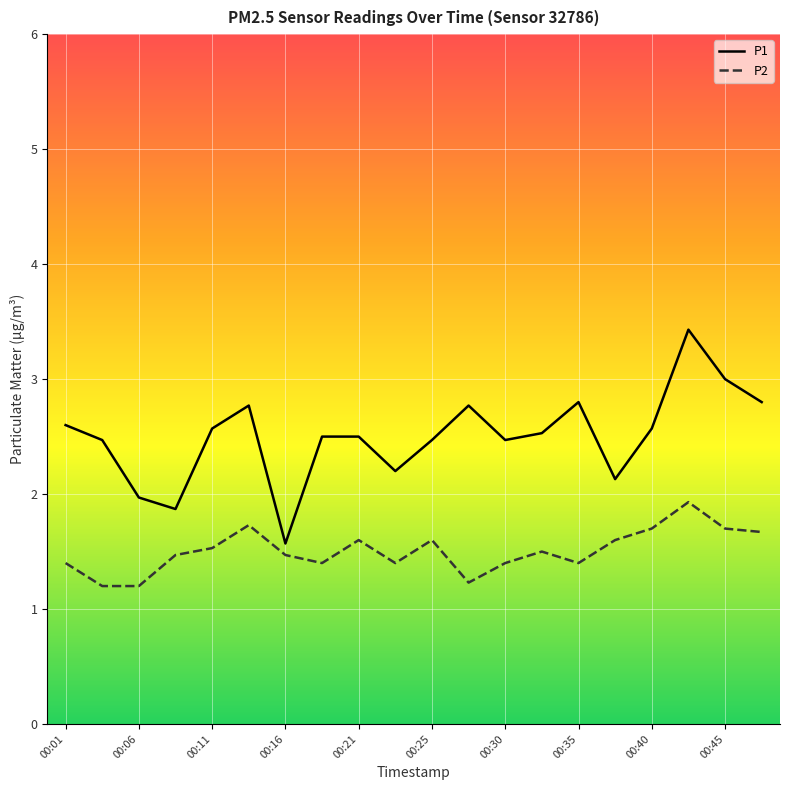

Rank the series by their average value, from highest to lowest.

P1, P2